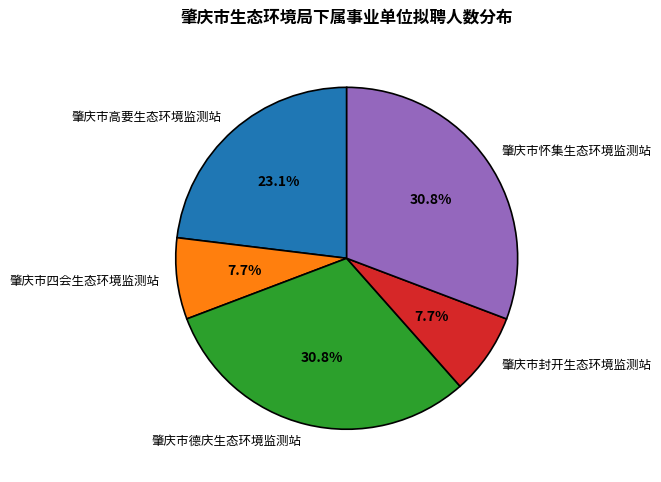

Approximately how many times larger is the value at 肇庆市怀集生态环境监测站 compared to 肇庆市高要生态环境监测站?

1.3